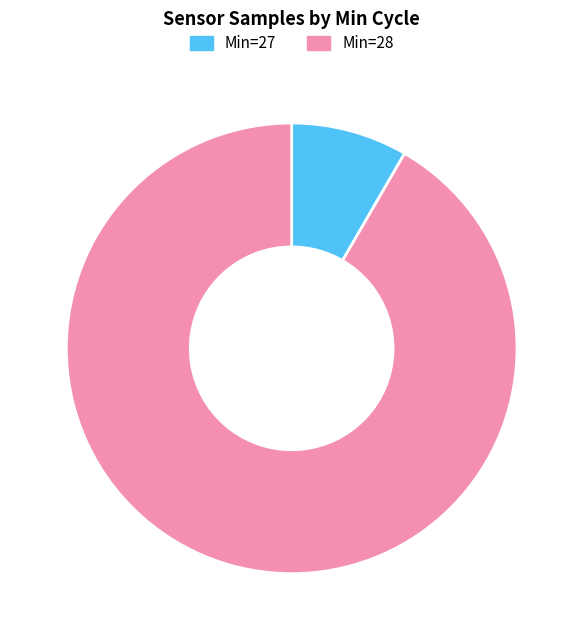

Does any single category account for the majority?

Yes